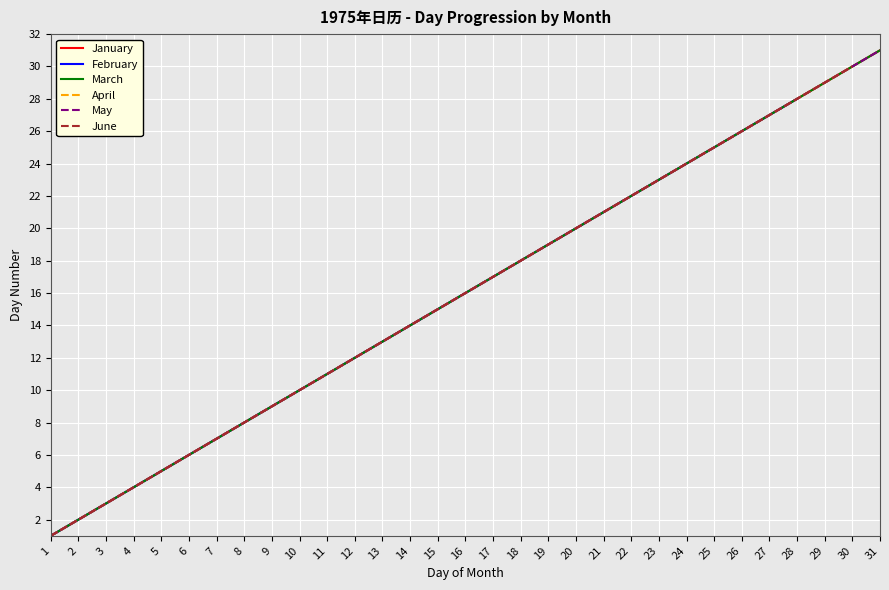

How many categories are shown in the chart?

31